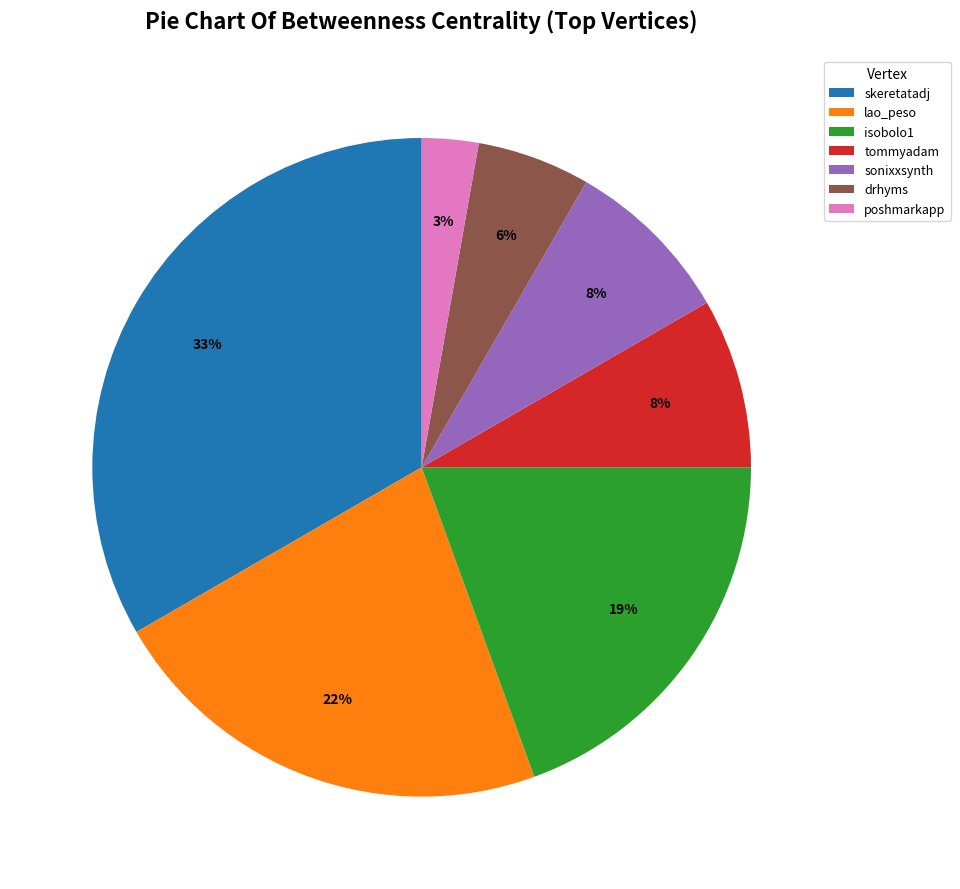

How many slices are in this pie chart?

7